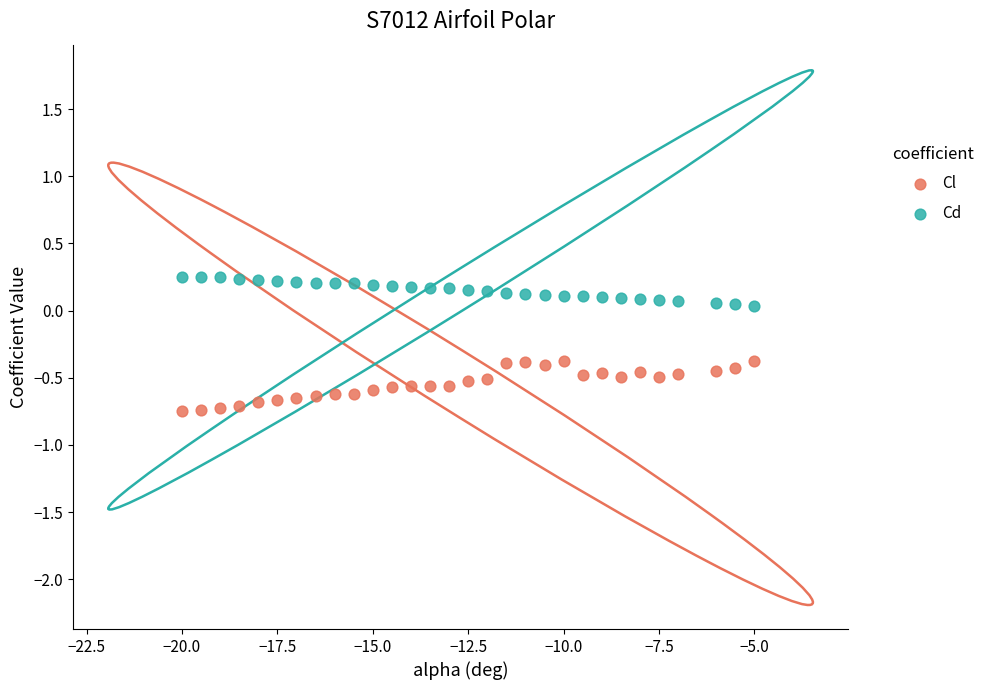

What is the X range (max minus min) for the scatter plot?

15.0